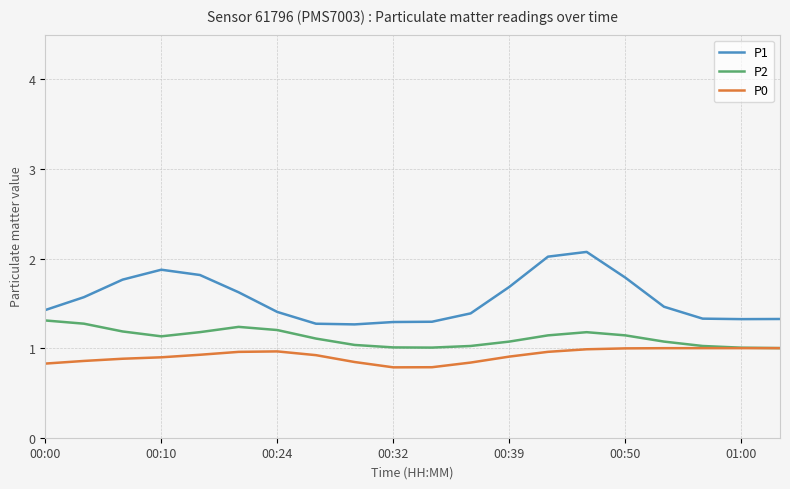

Rank the series by their average value, from highest to lowest.

P1, P2, P0